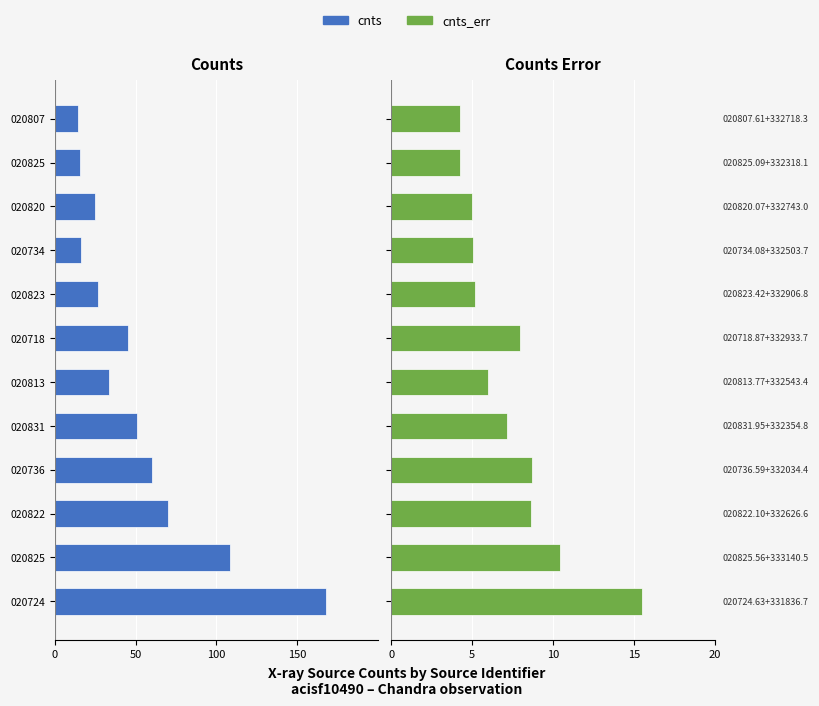

At how many categories does at least one series exceed -161?

12